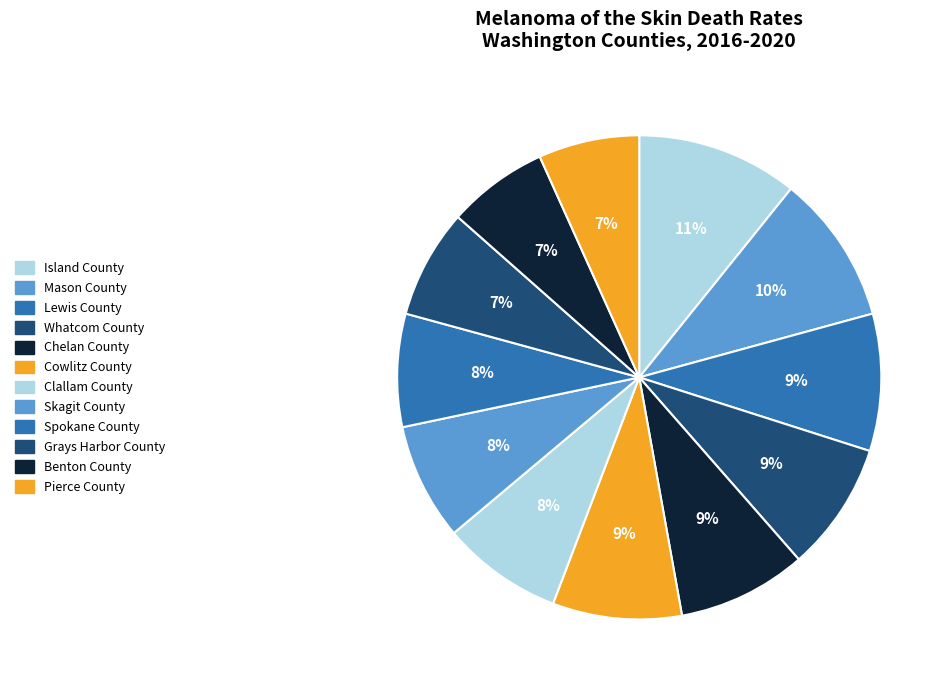

What is the total percentage of Skagit County and Cowlitz County?

16.4%